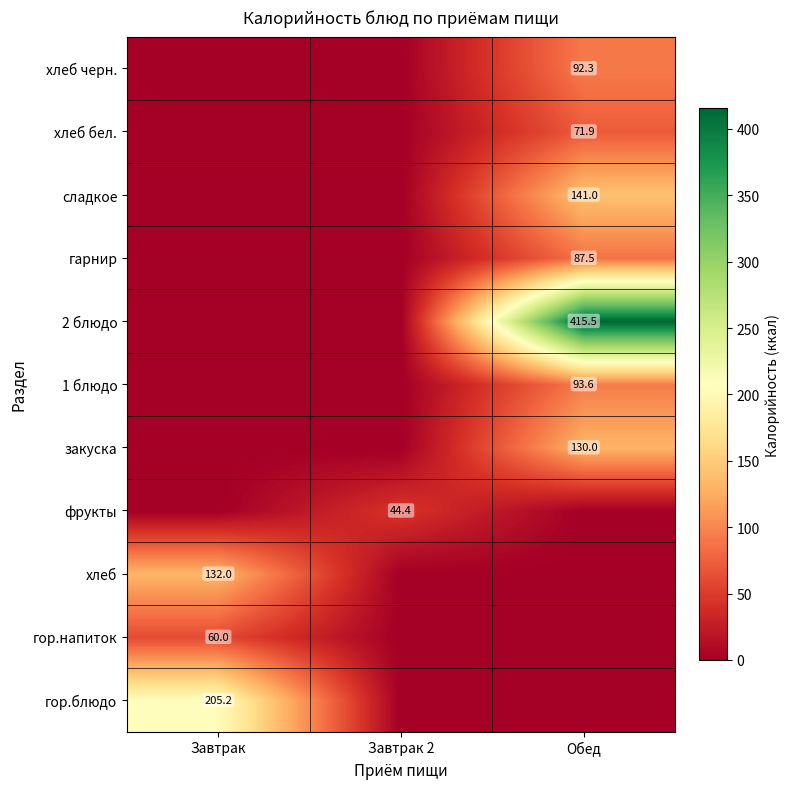

True or false: гарнир has a value of 87.5 at Обед.

True